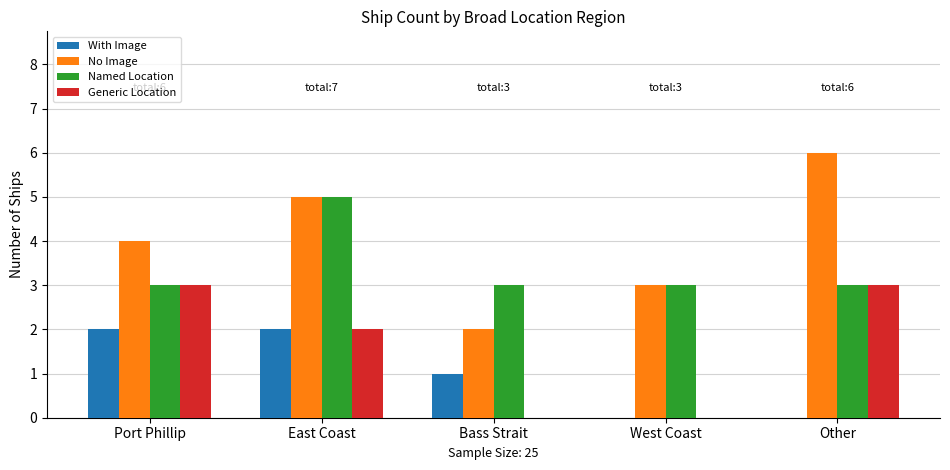

Which series changed the most between Port Phillip and East Coast?

Named Location